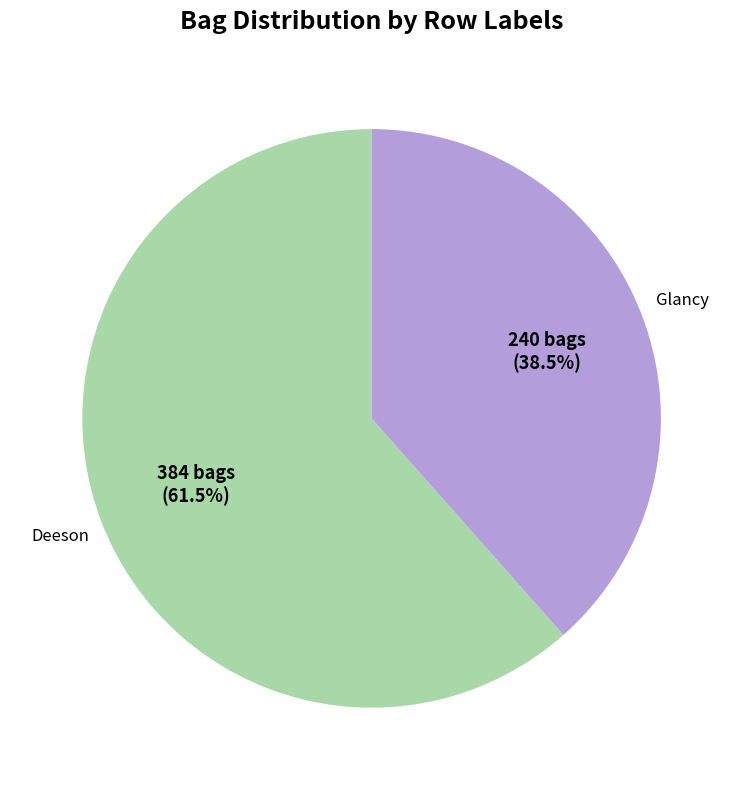

Is there any slice that represents more than half of the pie?

Yes